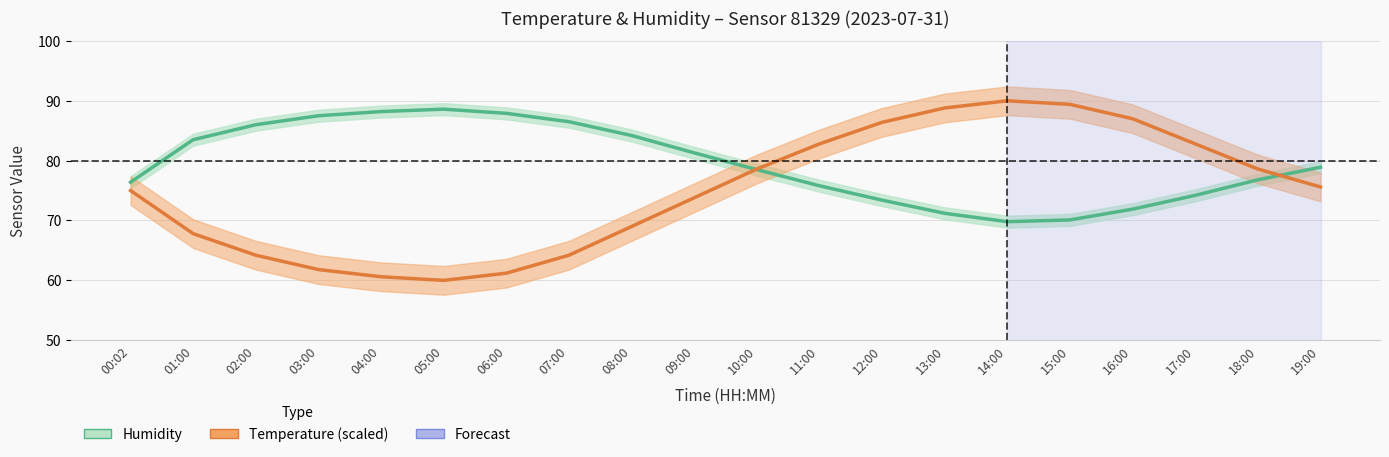

Reading right to left, what are all the values shown in this chart?

Humidity: 19:00=78.9	18:00=76.8	17:00=74.2	16:00=71.9	15:00=70.1	14:00=69.8	13:00=71.2	12:00=73.4	11:00=75.8	10:00=78.5	09:00=81.3	08:00=84.2	07:00=86.5	06:00=87.9	05:00=88.6	04:00=88.2	03:00=87.5	02:00=86.0	01:00=83.5	00:02=76.4
Temperature (scaled): 19:00=75.6	18:00=78.6	17:00=82.8	16:00=87.0	15:00=89.4	14:00=90.0	13:00=88.8	12:00=86.4	11:00=82.8	10:00=78.6	09:00=73.8	08:00=69.0	07:00=64.2	06:00=61.2	05:00=60.0	04:00=60.6	03:00=61.8	02:00=64.2	01:00=67.8	00:02=75.0